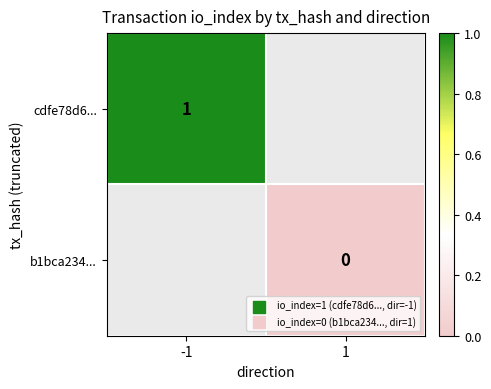

Is the value of cdfe78d6... at -1 greater than the value of b1bca234... at 1?

Yes